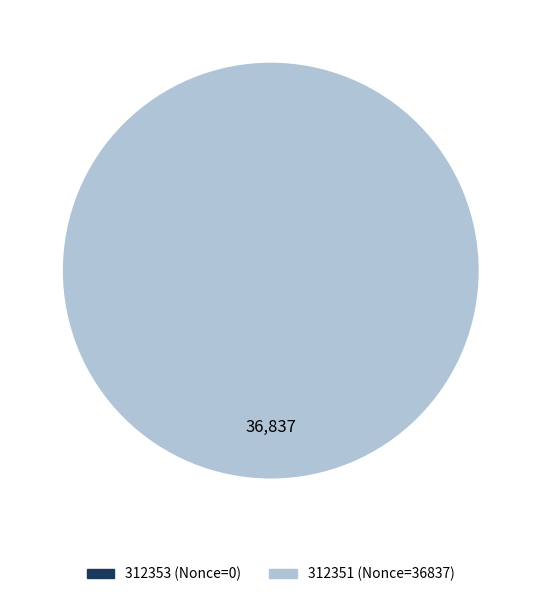

Is the sum of 312353 and 312351 greater than half?

Yes